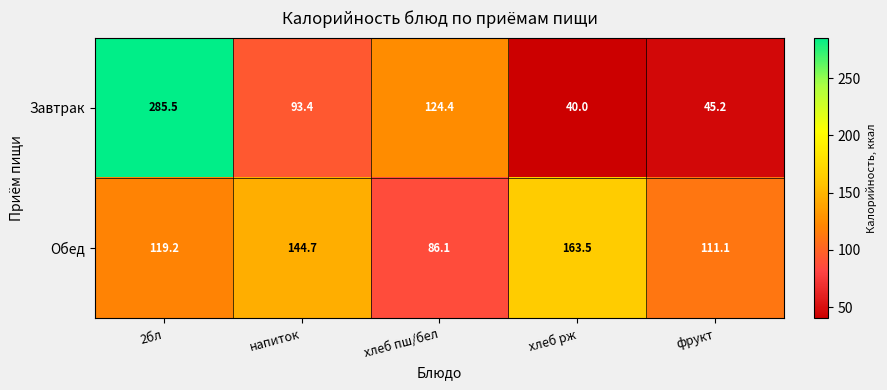

At which category is the sum across all series the highest?

2бл